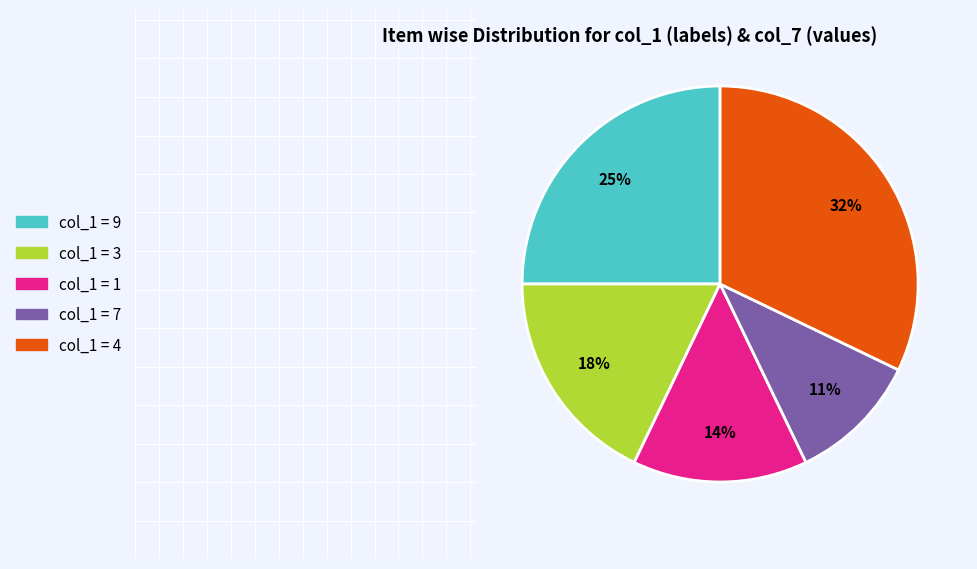

How many segments does this pie chart have?

5